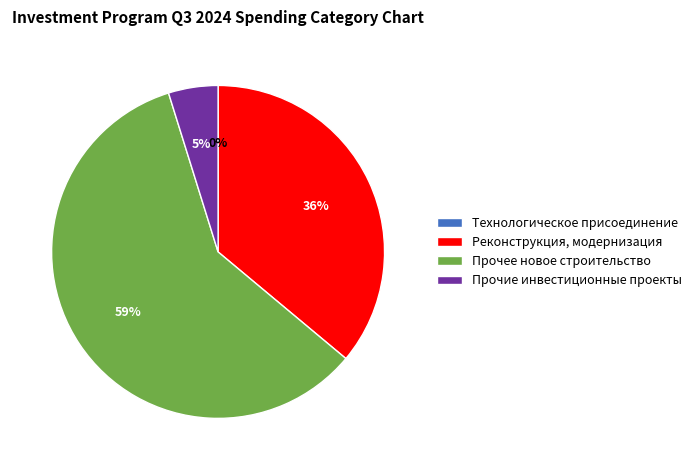

To the nearest percent, what is the difference between the largest and smallest slice percentages?

59%